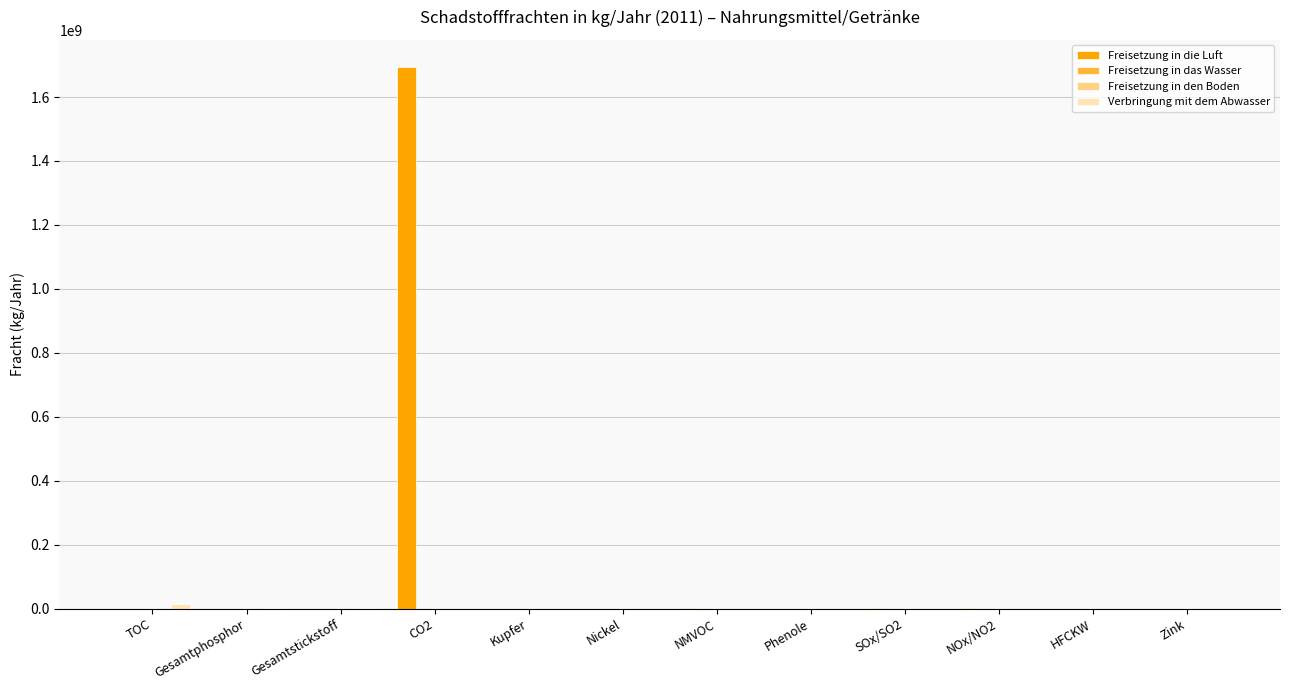

True or false: Freisetzung in die Luft has a value of 0 at Phenole.

True